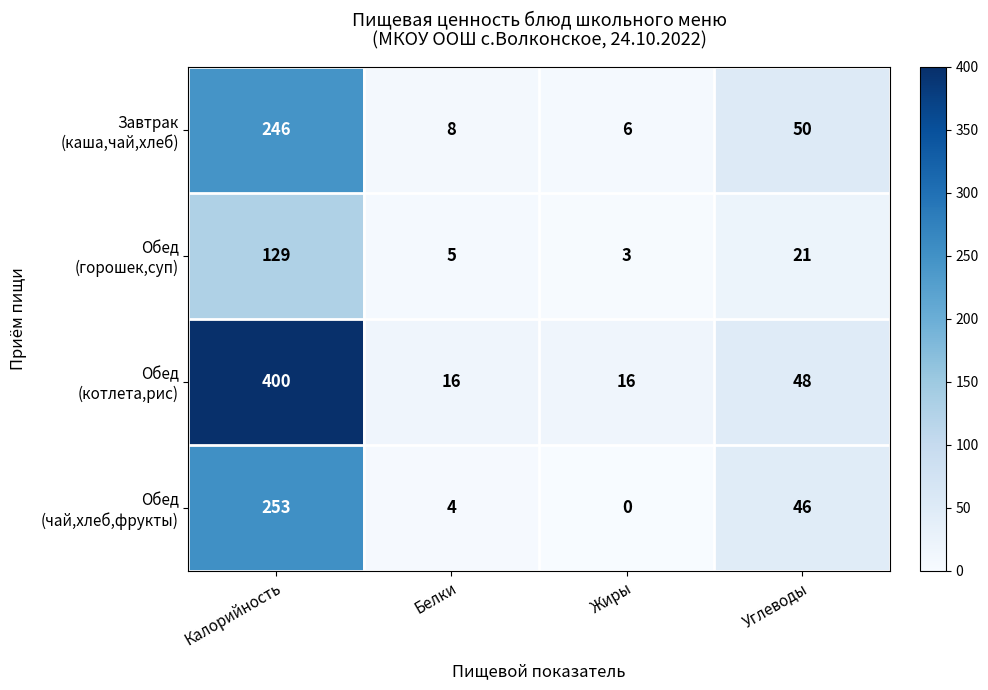

What is the total value across all series at Углеводы?

165